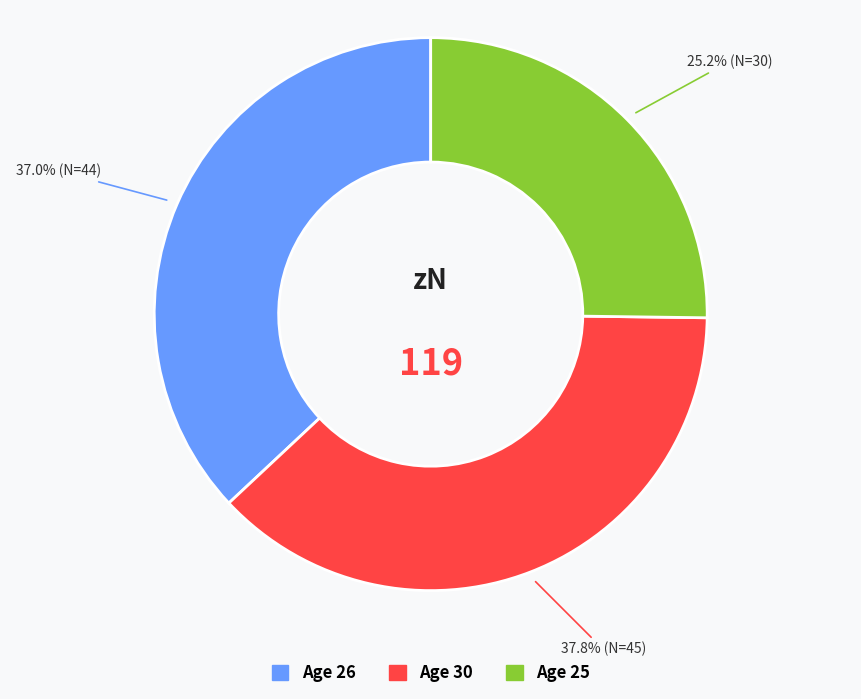

Rank the categories by value from lowest to highest.

Age 25, Age 26, Age 30